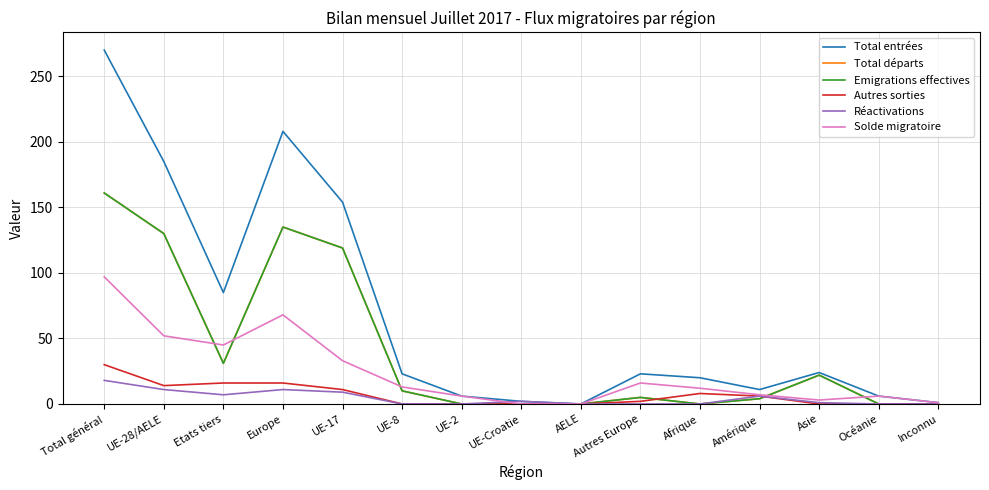

True or false: Solde migratoire and Total départs cross at least once.

True